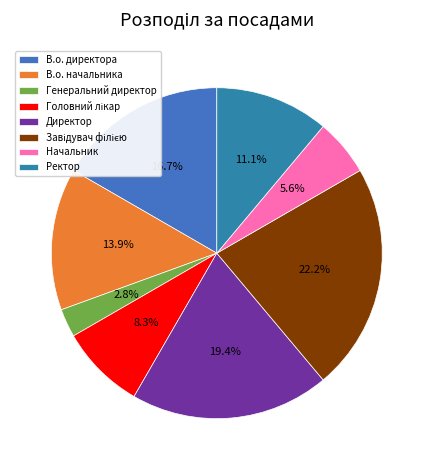

Is there any slice that represents more than half of the pie?

No